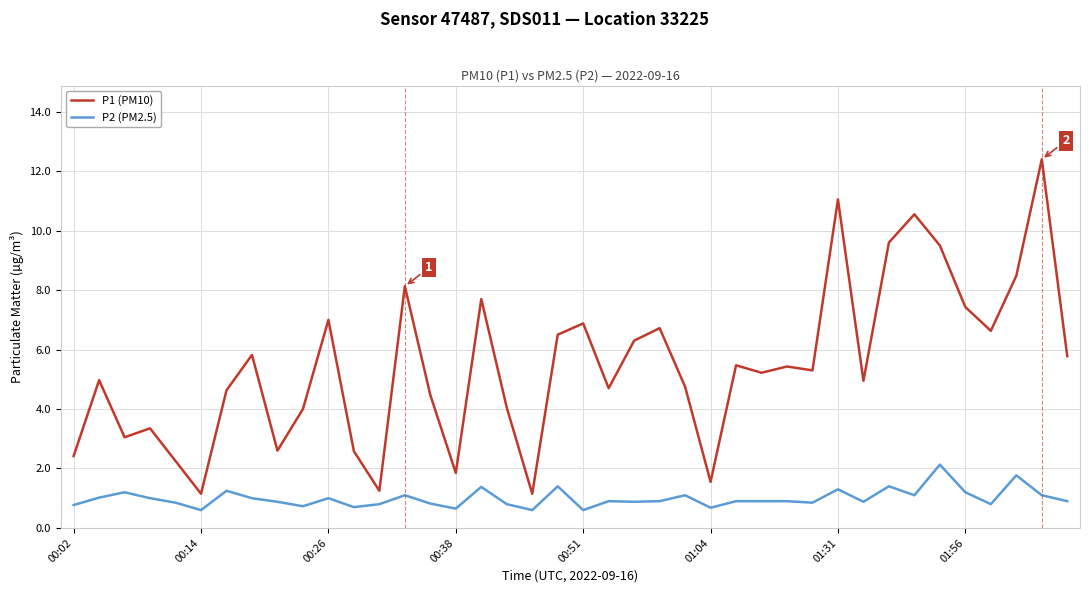

True or false: P1 (PM10) and P2 (PM2.5) cross at least once.

False